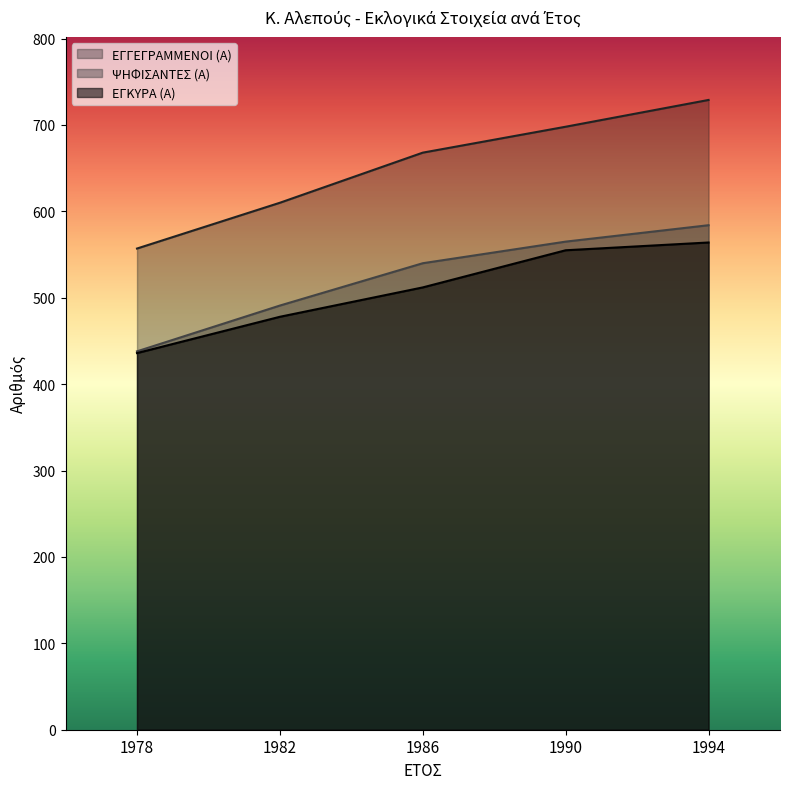

What is the approximate value of ΕΓΓΕΓΡΑΜΜΕΝΟΙ (Α) at 1978, to the nearest 50?

550